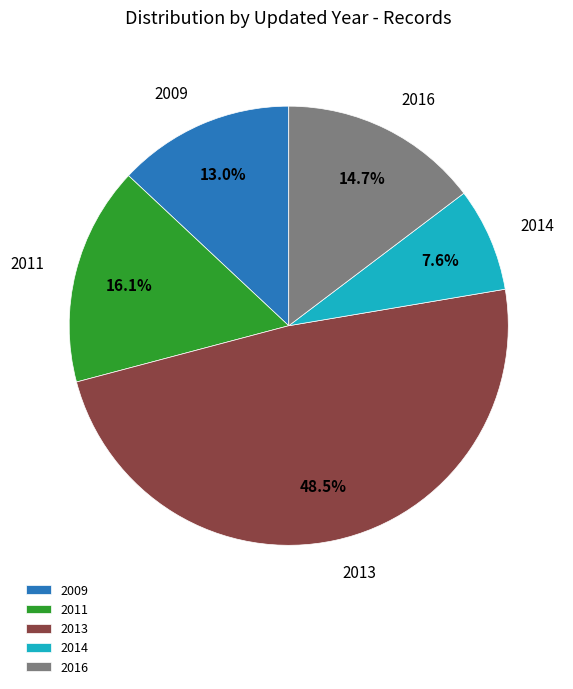

How many slices are in this pie chart?

5